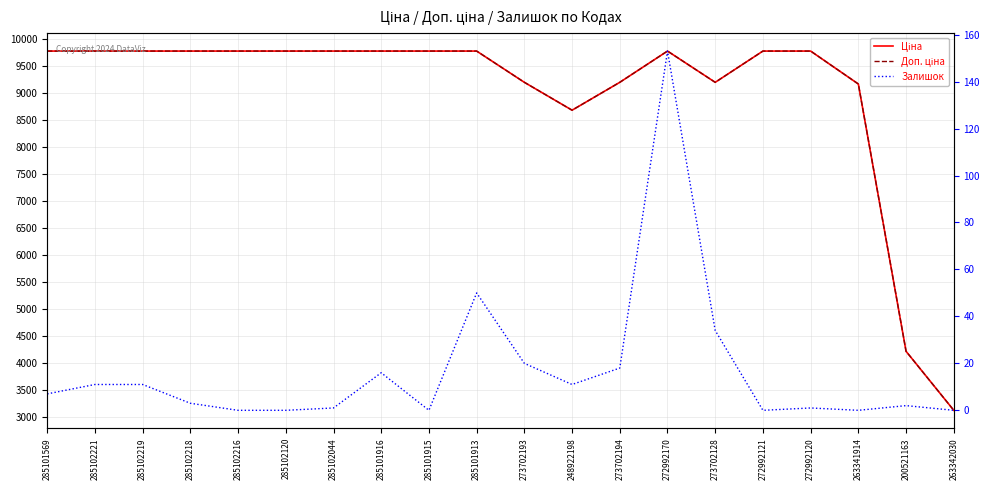

What is the label of the 5th point from the right?

272992121